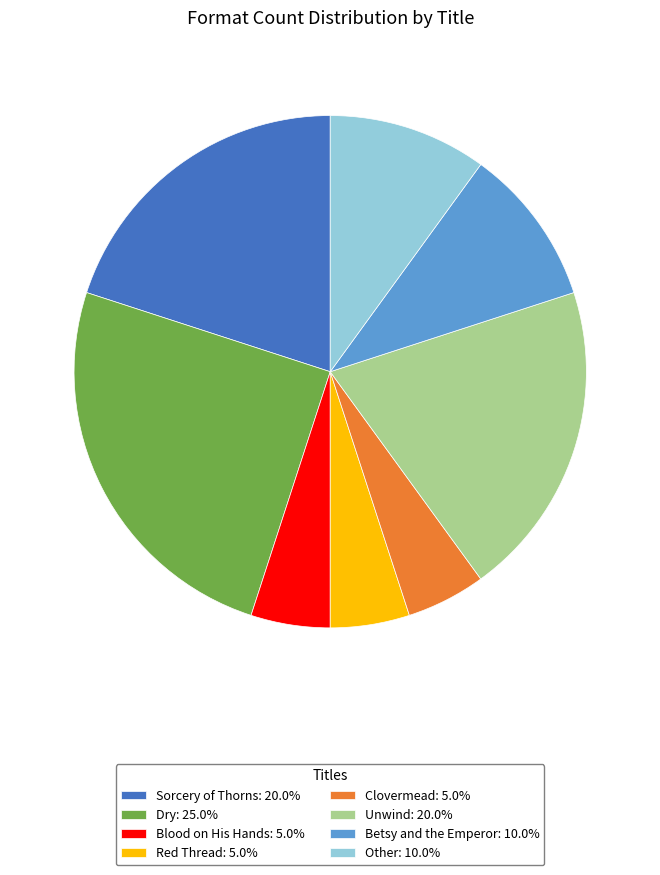

What is the ratio of the value at Other to the value at Dry?

0.4